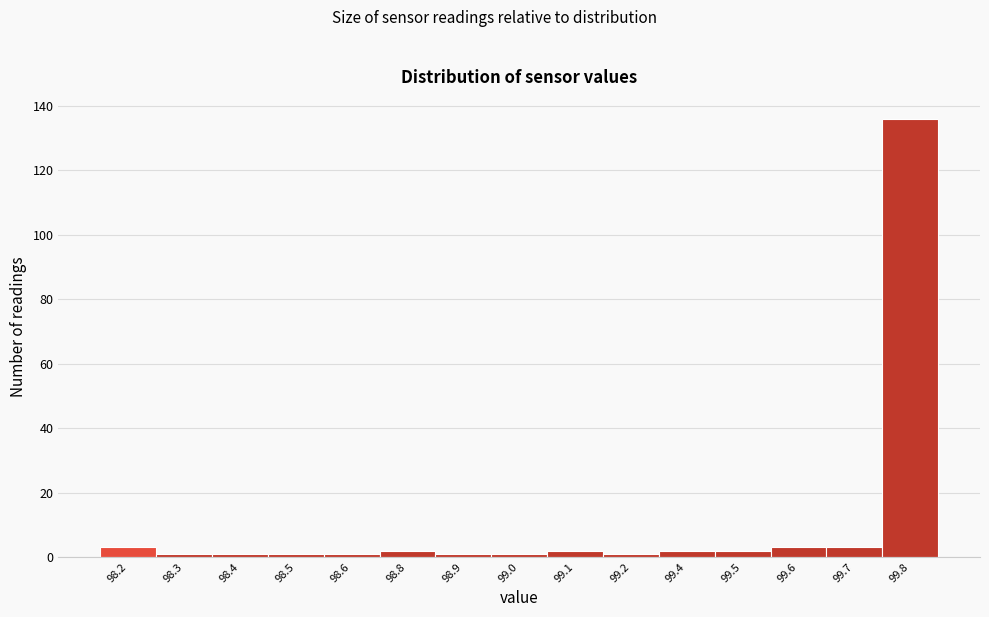

Reading left to right, extract all data points from this chart.

98.2=3	98.3=1	98.4=1	98.5=1	98.6=1	98.8=2	98.9=1	99.0=1	99.1=2	99.2=1	99.4=2	99.5=2	99.6=3	99.7=3	99.8=136